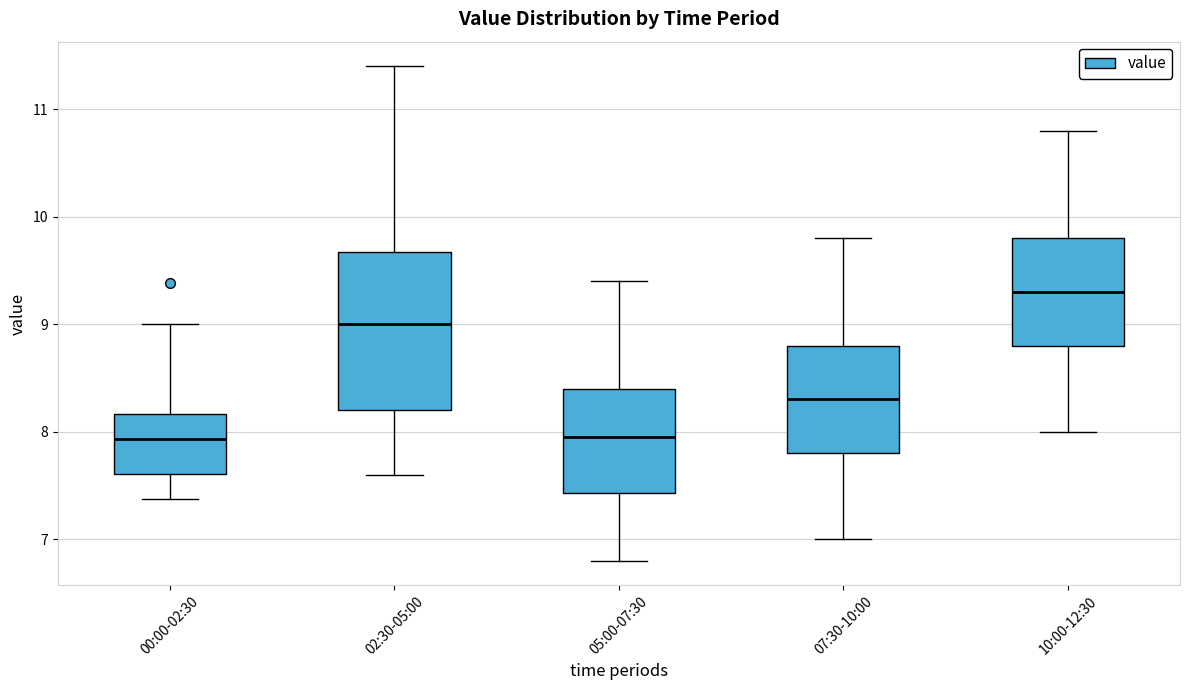

Which box has the highest median line?

10:00-12:30